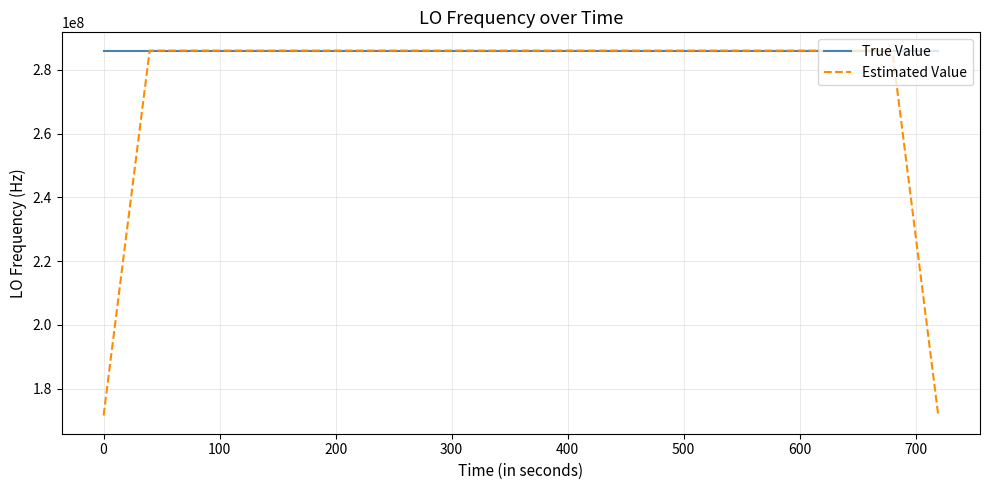

Rank the series by their average value, from highest to lowest.

True Value, Estimated Value